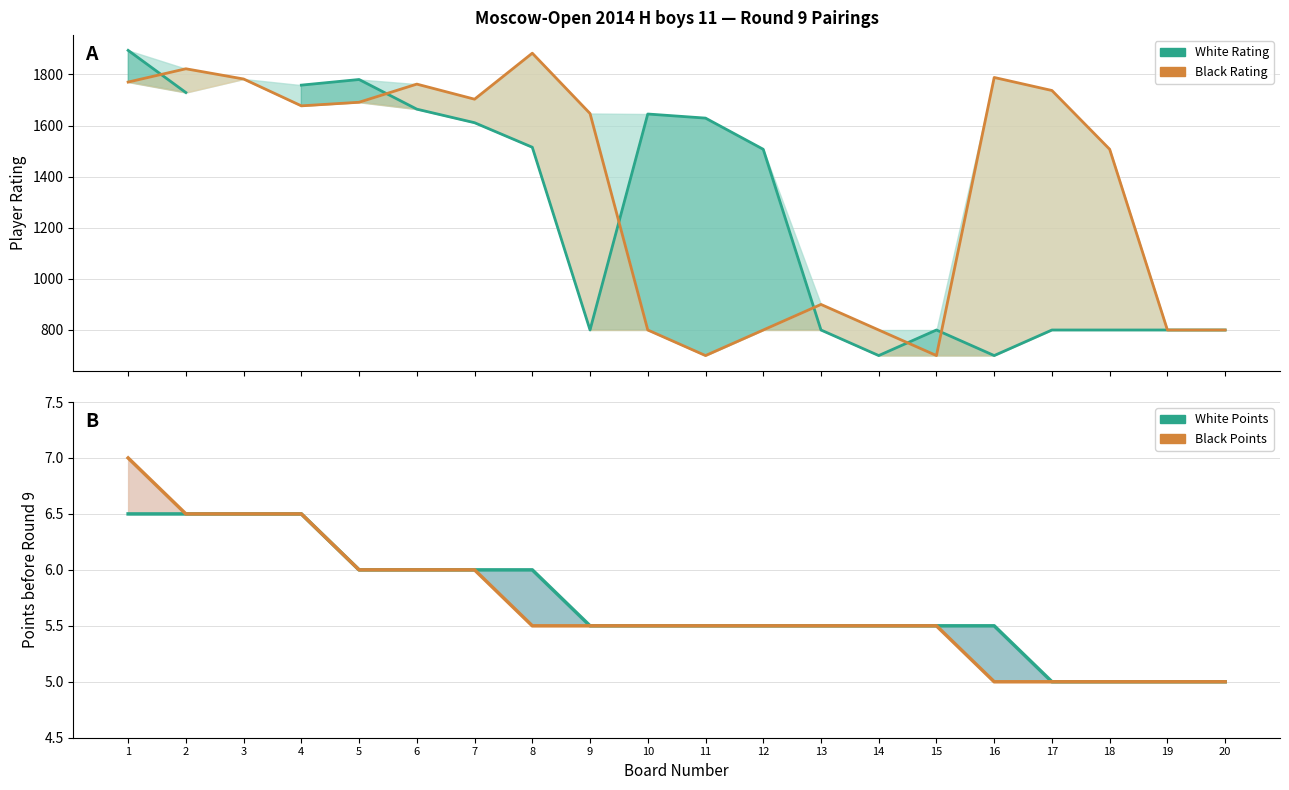

Is it true that Black Rating equals 1770.0 at 1?

True